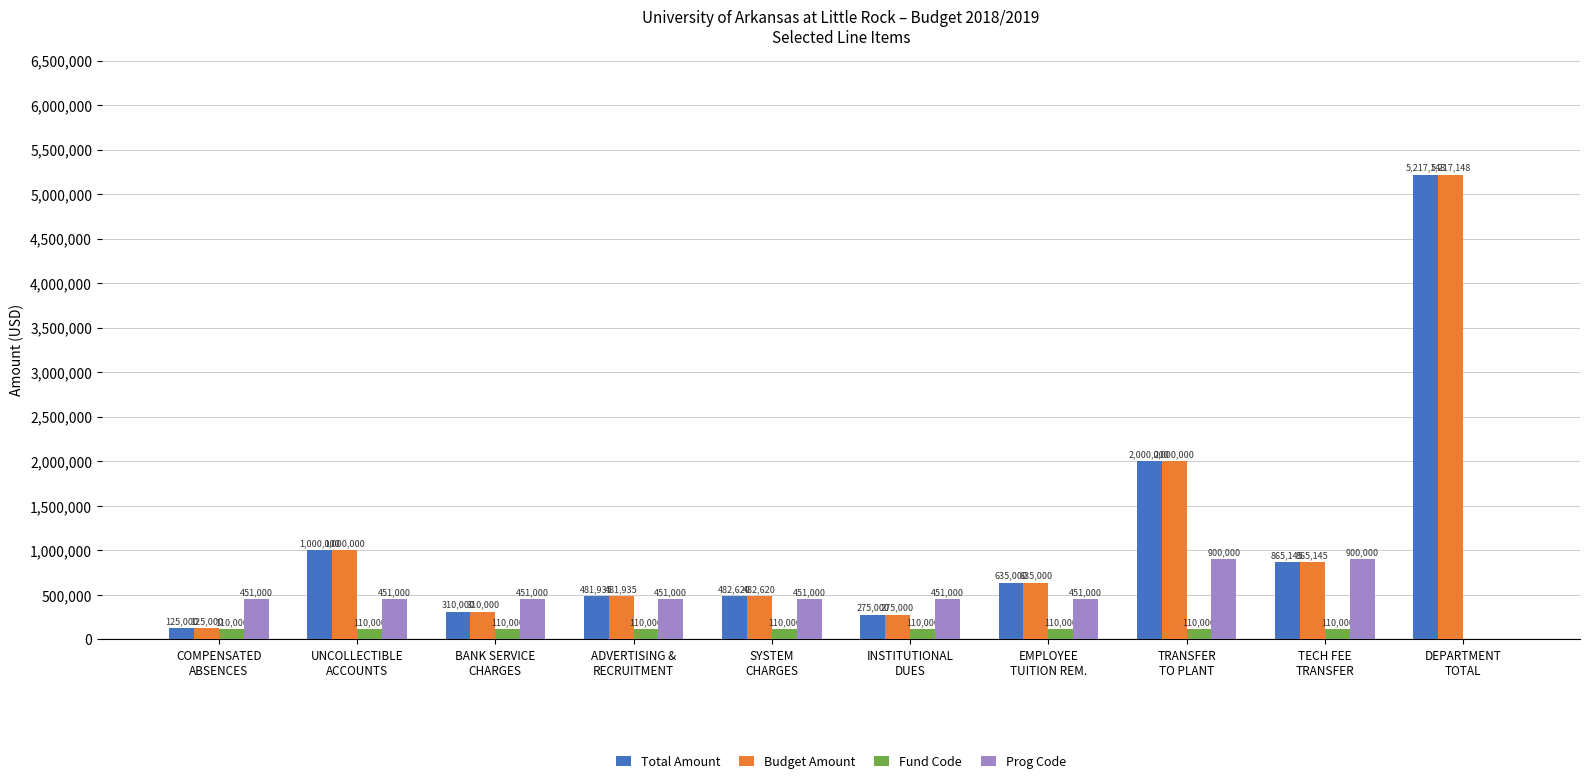

What is the approximate value of Fund Code at EMPLOYEE
TUITION REM.?

110000